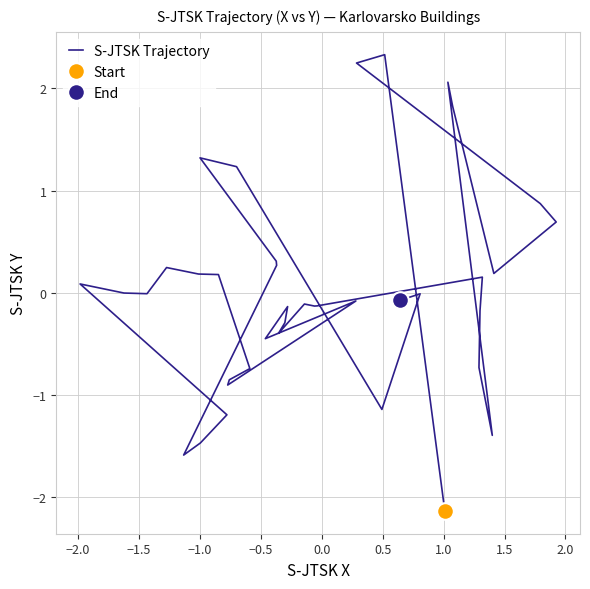

True or false: the data shows 0.0 at 11.

False